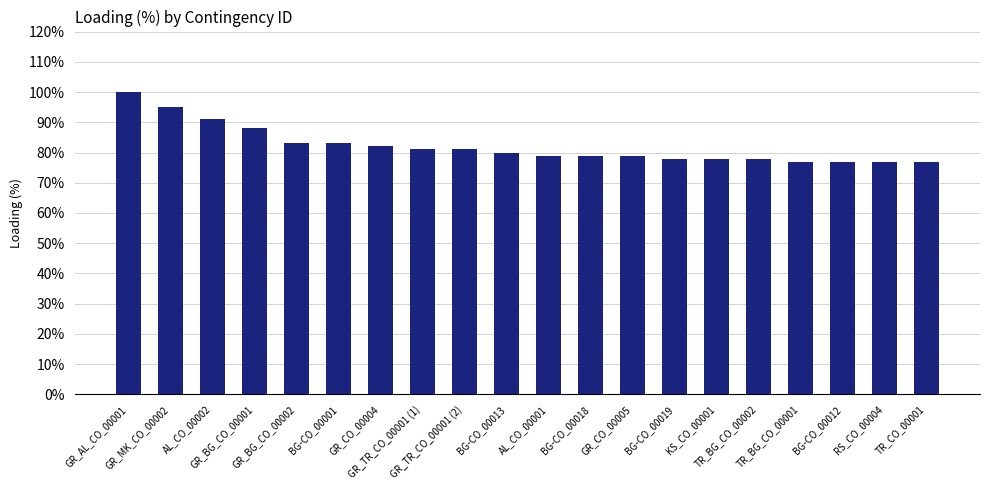

What is the ratio of the value at GR_TR_CO_00001 (2) to the value at GR_BG_CO_00001?

0.9